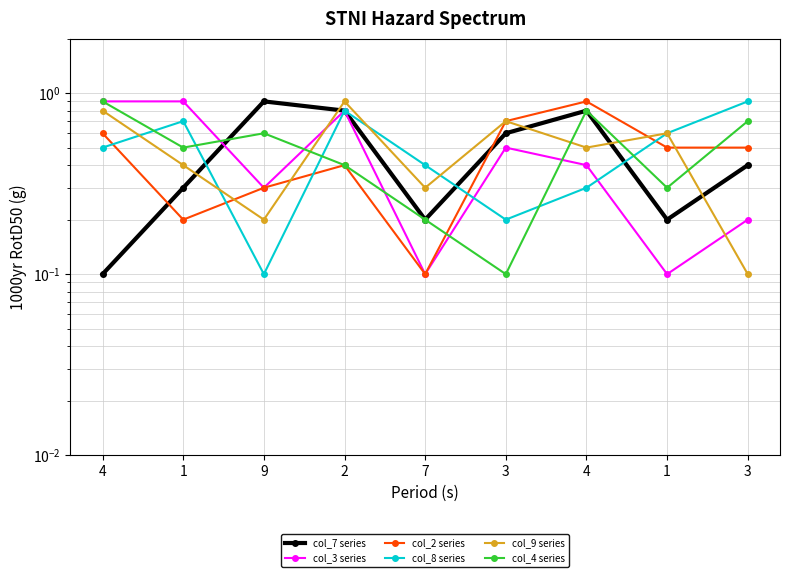

What is the total value across all series at 2?

4.1